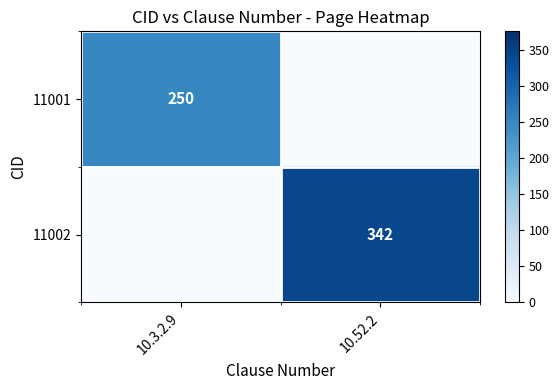

The value of 11002 at 10.52.2 is 342. True or false?

True